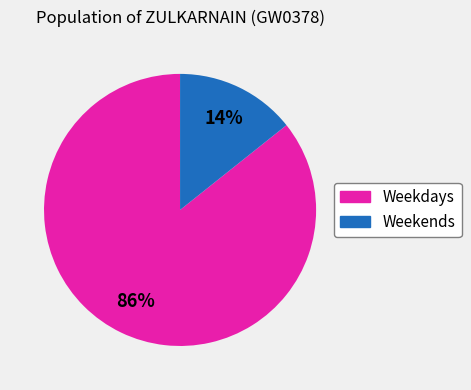

Does any single category account for the majority?

Yes